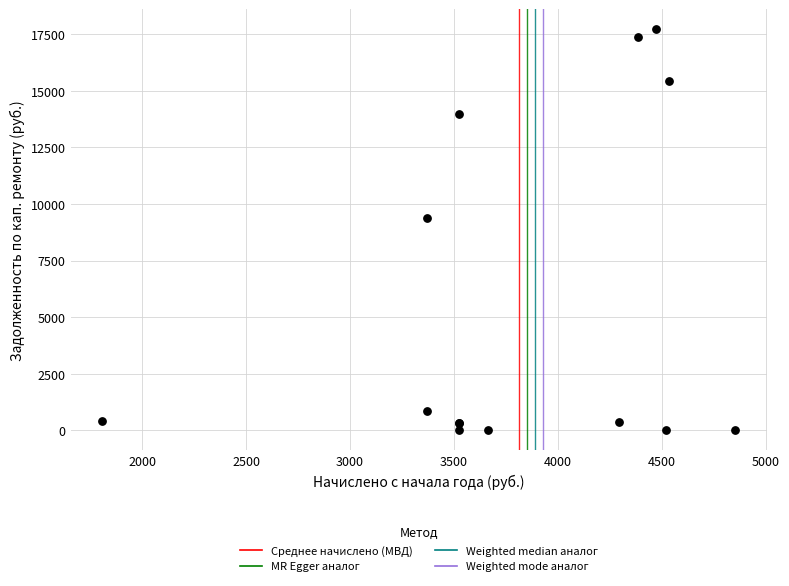

What Y value in the scatter plot is closest to 8859?

9362.0